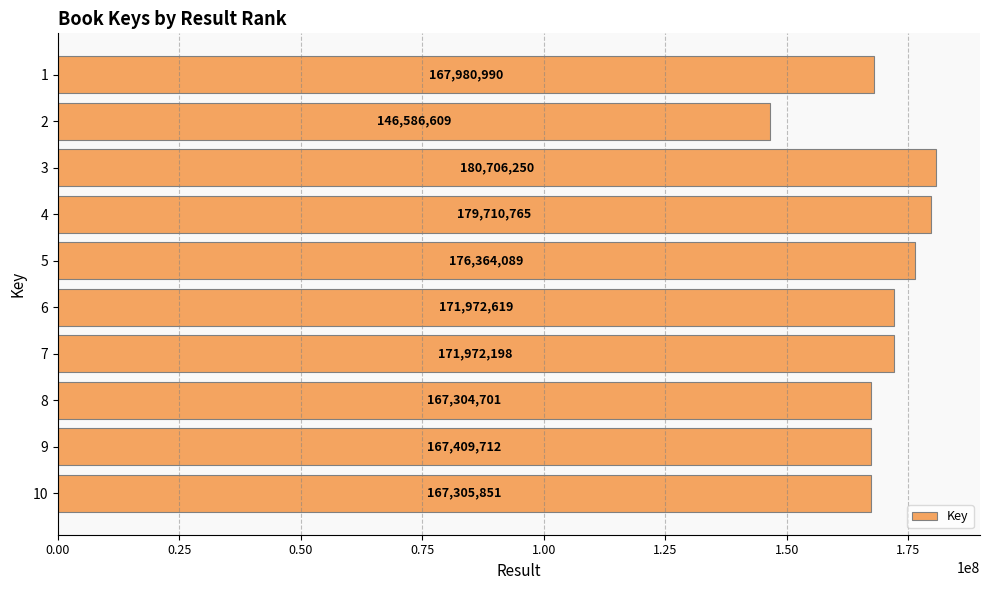

True or false: the data shows 179710765 at 4.

True